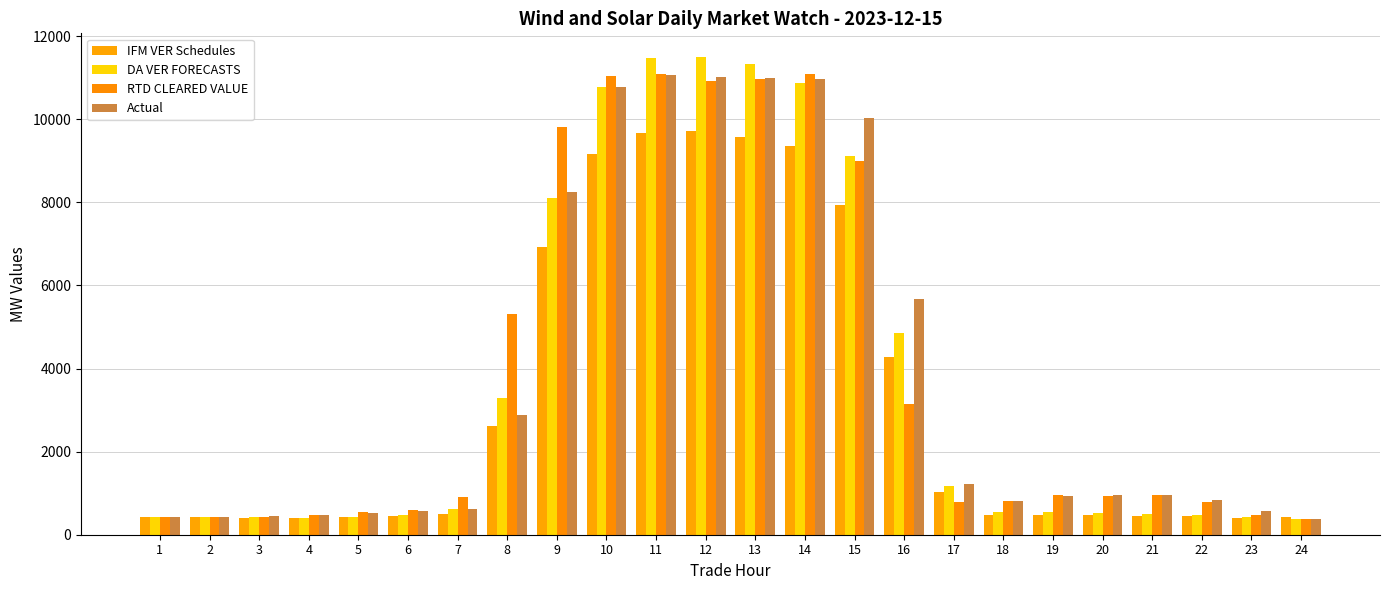

What is the difference between the highest and lowest values at 7?

402.9